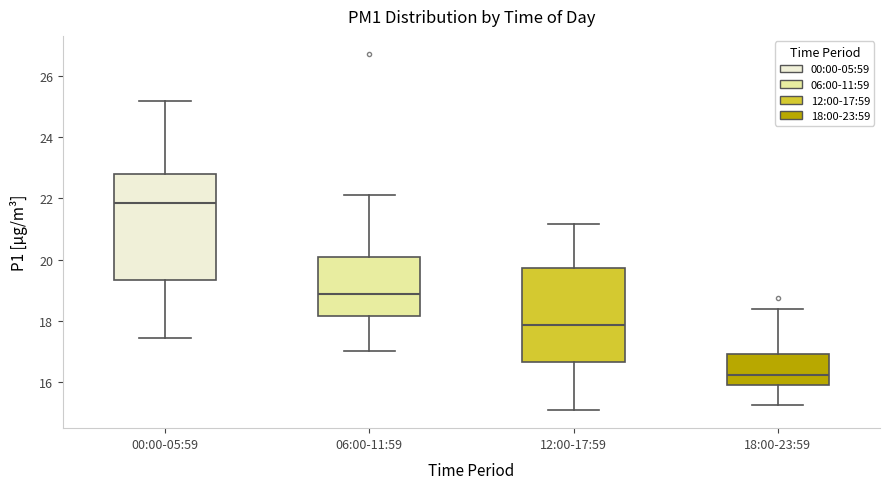

Where is the upper edge of the box for 06:00-11:59 on the y-axis? The values are not printed on the chart, so give them approximately, as read against the axis.

20.0